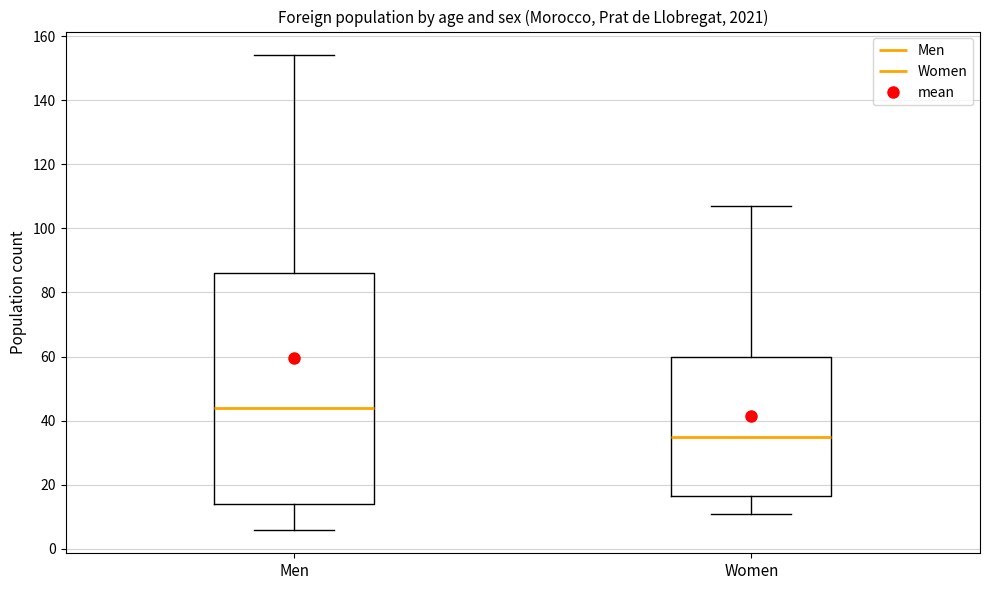

Which box is the tallest, from its lower edge to its upper edge?

Men